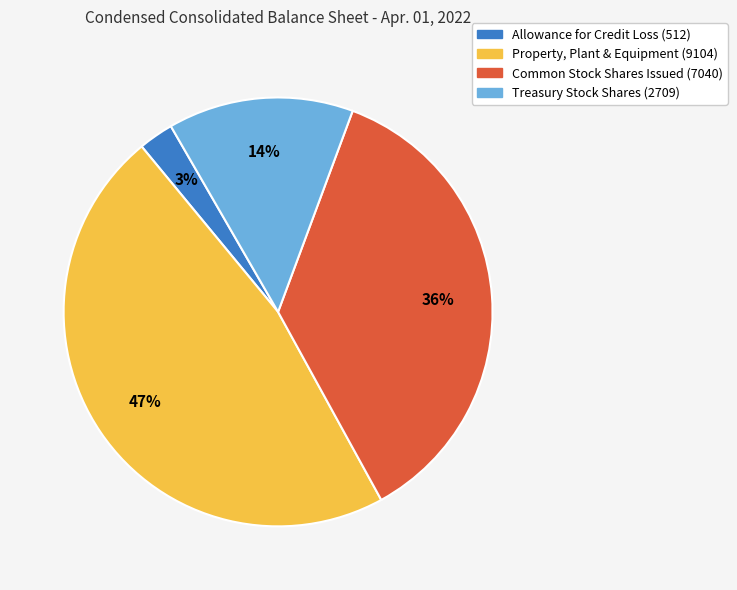

To the nearest percent, what is the difference between the largest and smallest slice percentages?

44%